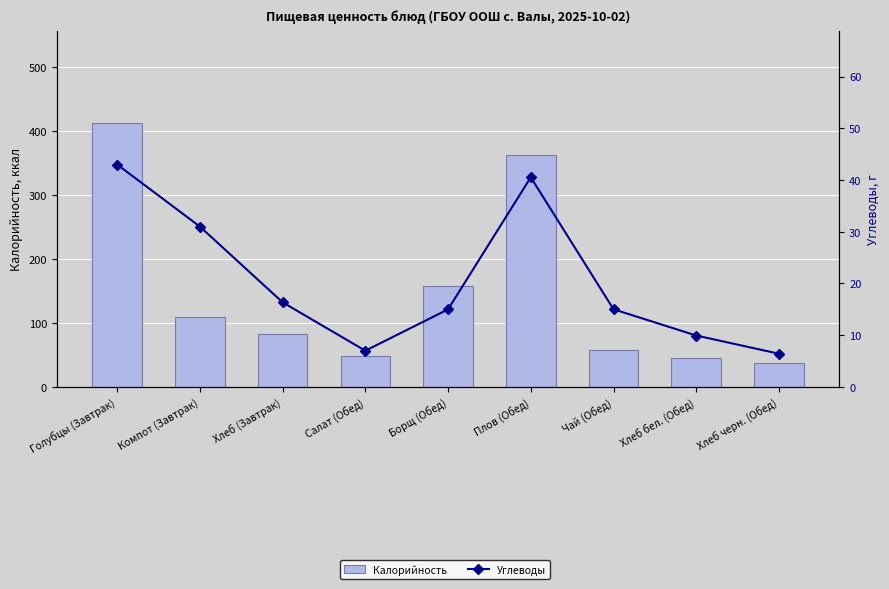

The value of Калорийность at Борщ (Обед) is 157.0. True or false?

True